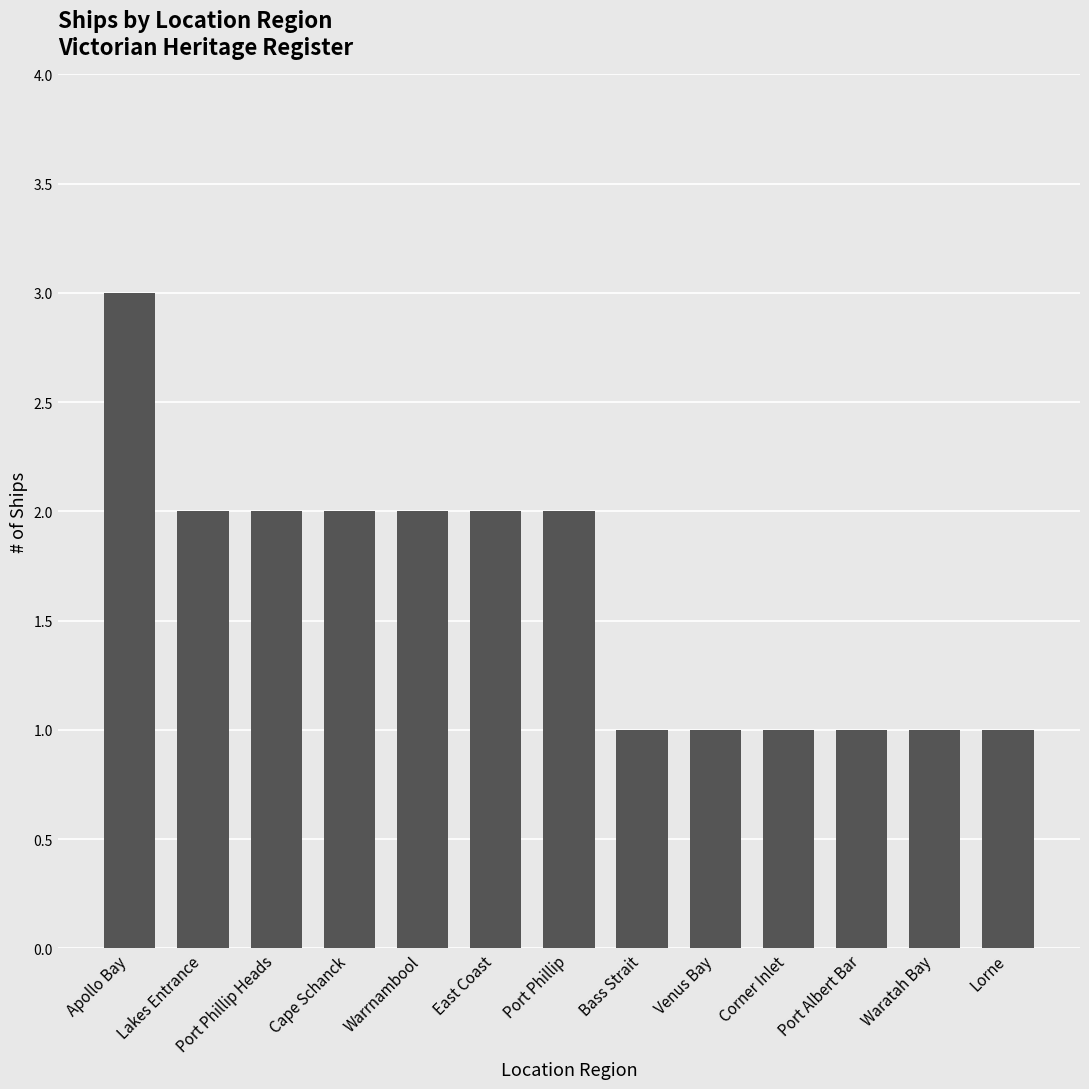

What is the value of the 12th bar from the left?

1